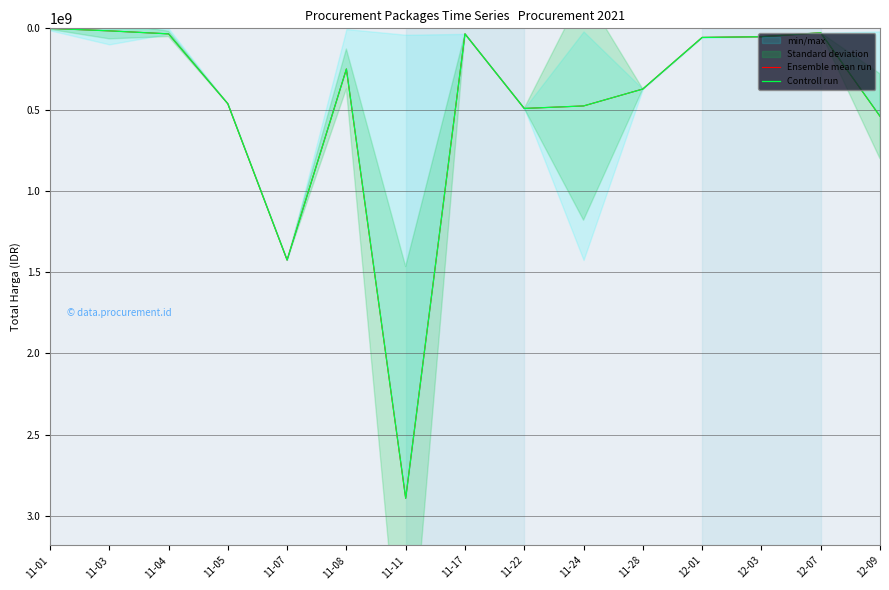

Reading left to right, transcribe all the data shown in this chart.

Ensemble mean run: 11-01=333600	11-03=15513960	11-04=34000000	11-05=464002100	11-07=1425867900	11-08=250350000	11-11=2892122000	11-17=34292000	11-22=493000000	11-24=477600000	11-28=373404000	12-01=56152800	12-03=51601000	12-07=27412000	12-09=541071000
Controll run: 11-01=333600	11-03=15513960	11-04=34000000	11-05=464002100	11-07=1425867900	11-08=250350000	11-11=2892122000	11-17=34292000	11-22=493000000	11-24=477600000	11-28=373404000	12-01=56152800	12-03=51601000	12-07=27412000	12-09=541071000